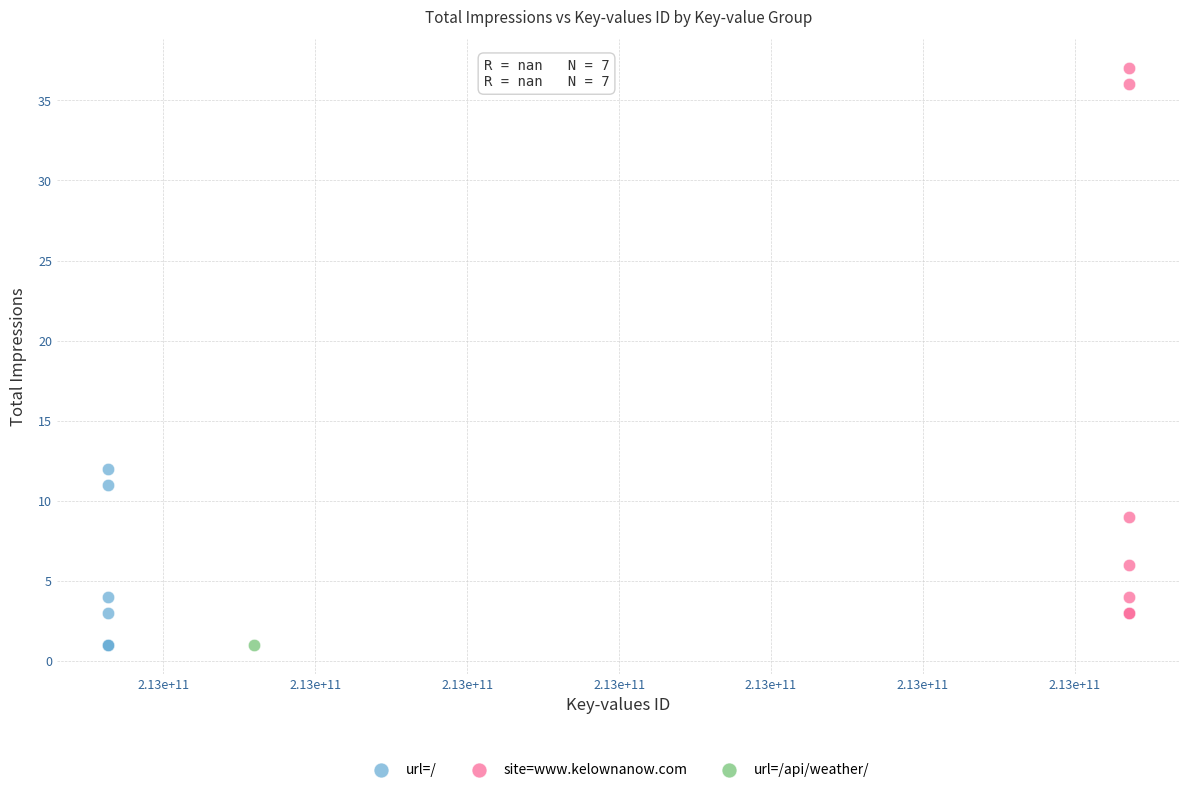

What are all the series names shown in the legend?

url=/, site=www.kelownanow.com, url=/api/weather/